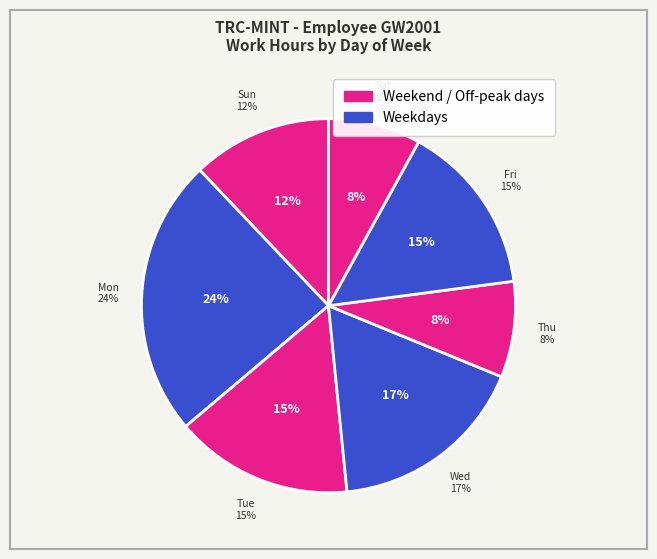

Which slice is the largest?

Mon